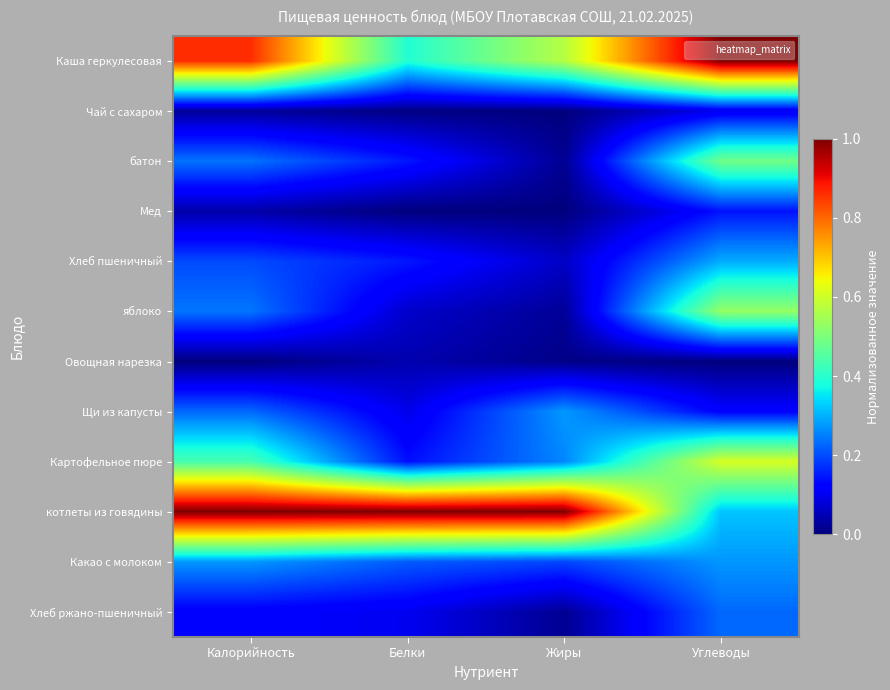

Between Жиры and Углеводы, which is larger?

Углеводы